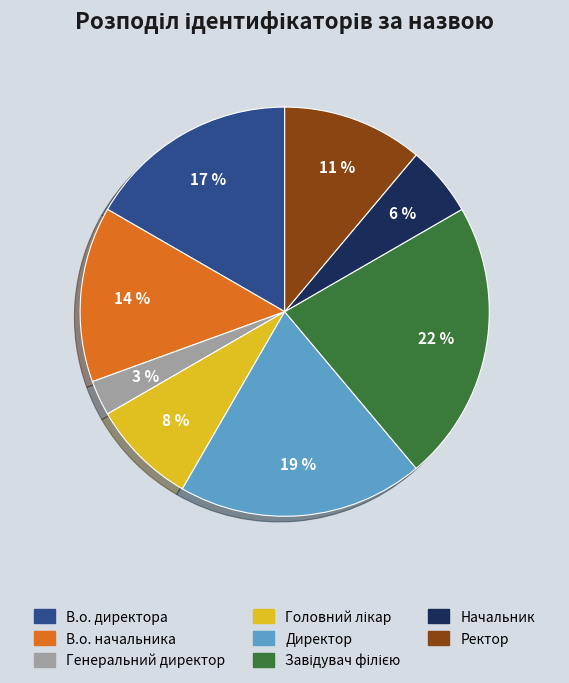

To the nearest percent, what is the difference between the Генеральний директор and В.о. начальника slice percentages?

11%